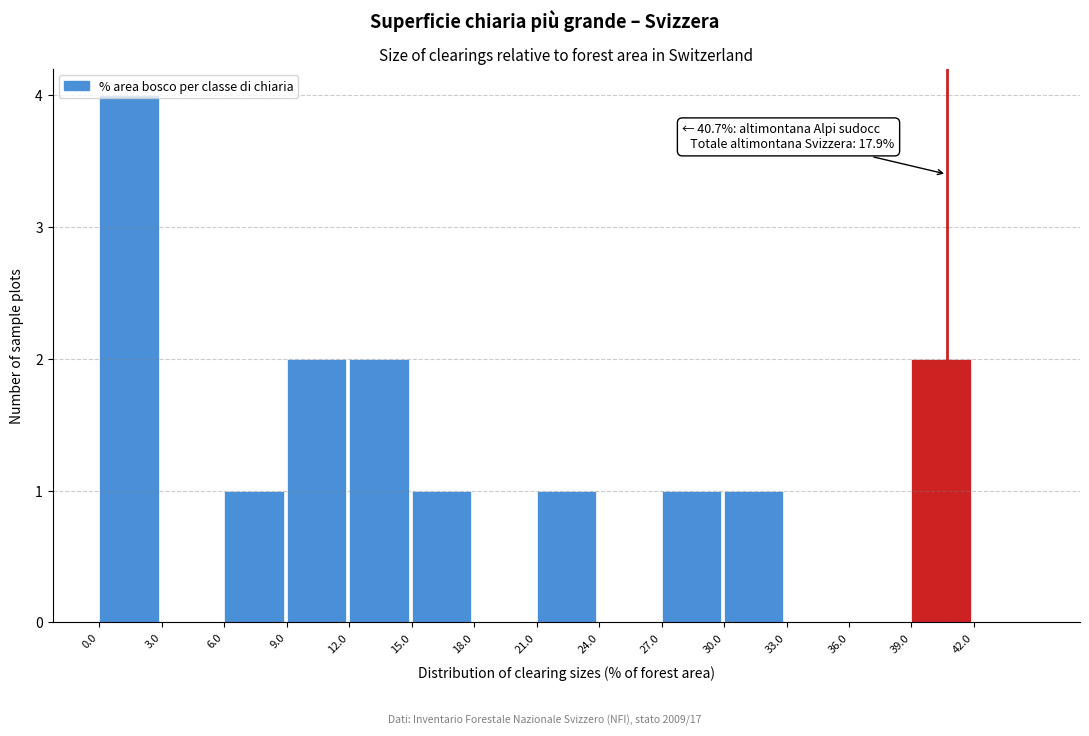

Which range on the x-axis has the tallest bar?

0 to 3